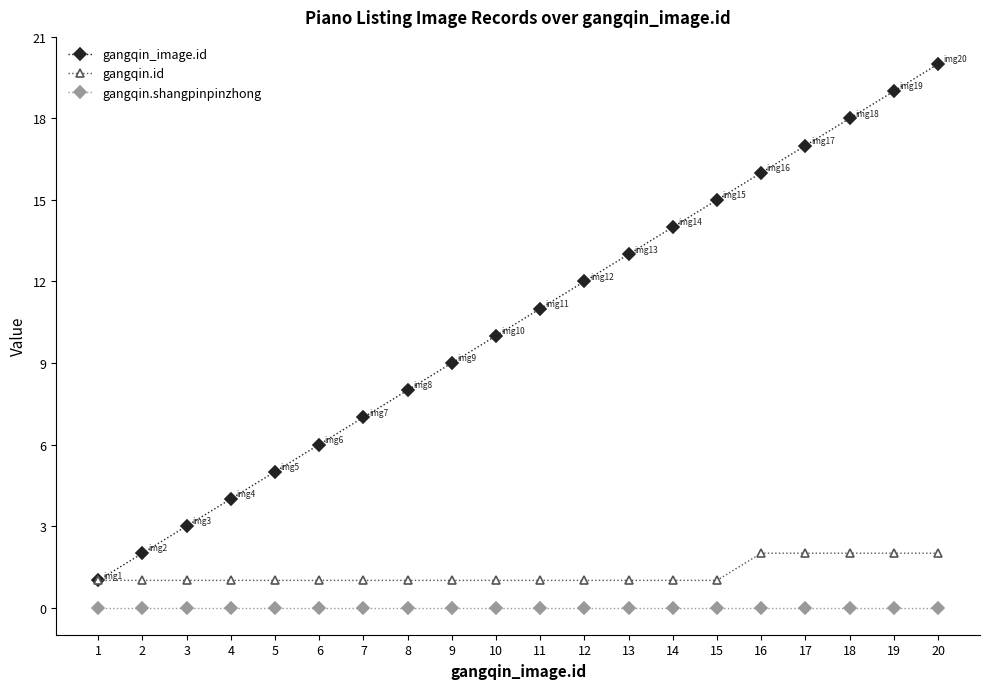

Is the value of gangqin_image.id at 1 greater than the value of gangqin.shangpinpinzhong at 7?

Yes